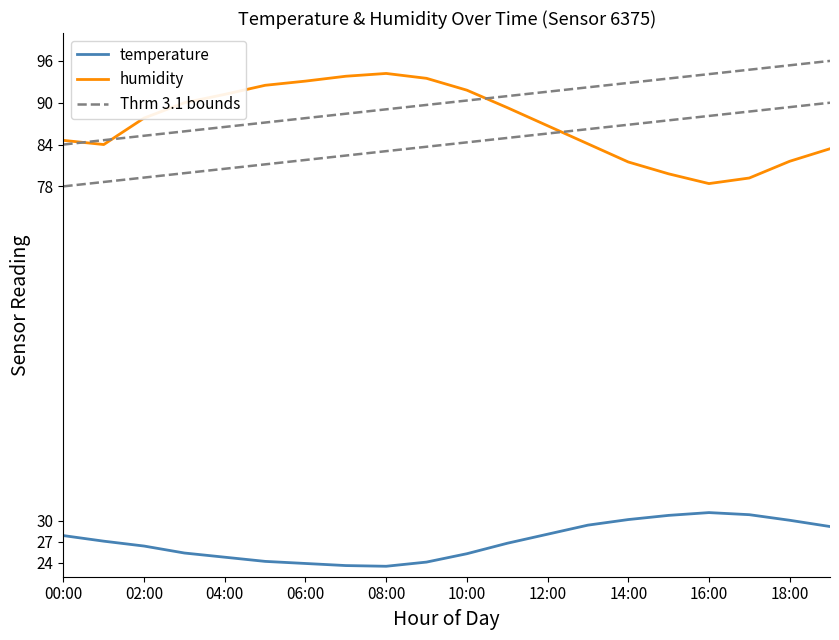

At which category is the sum across all series the highest?

19